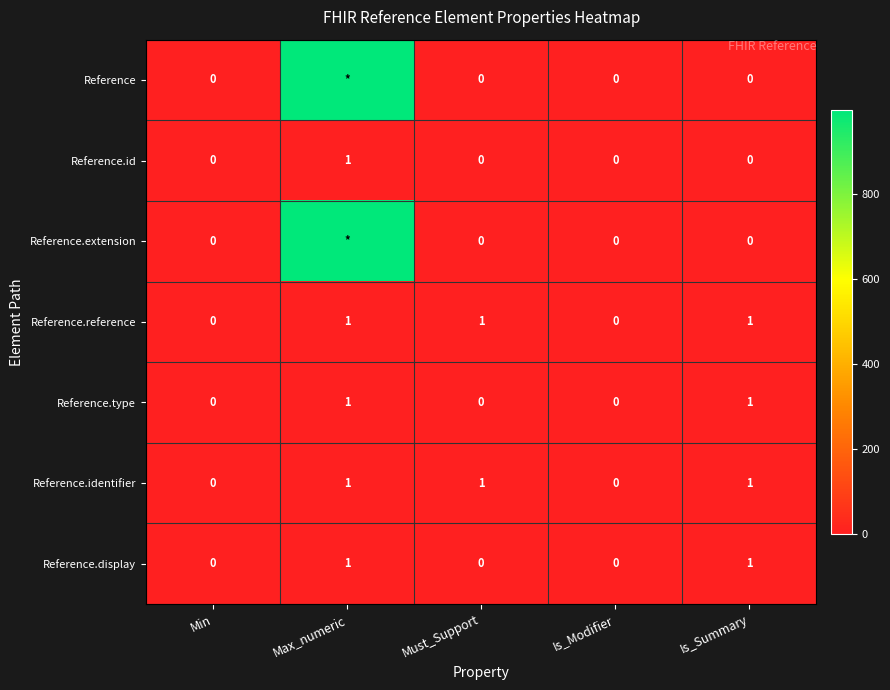

What is the maximum value for Reference.id?

1